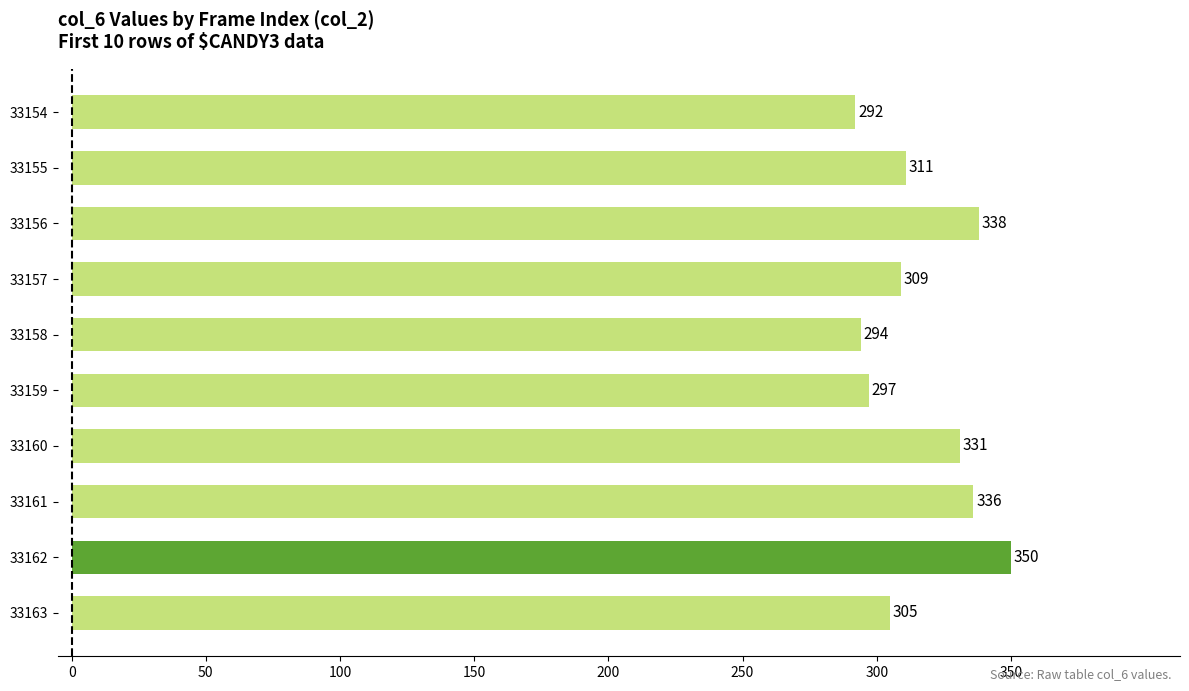

Approximately how many times larger is the value at 33159 compared to 33158?

1.0